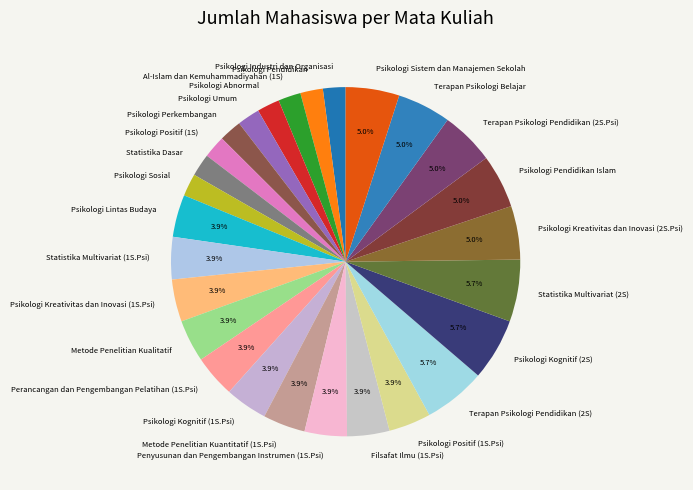

The Psikologi Positif (1S.Psi) slice represents 4% of the pie. True or false?

True